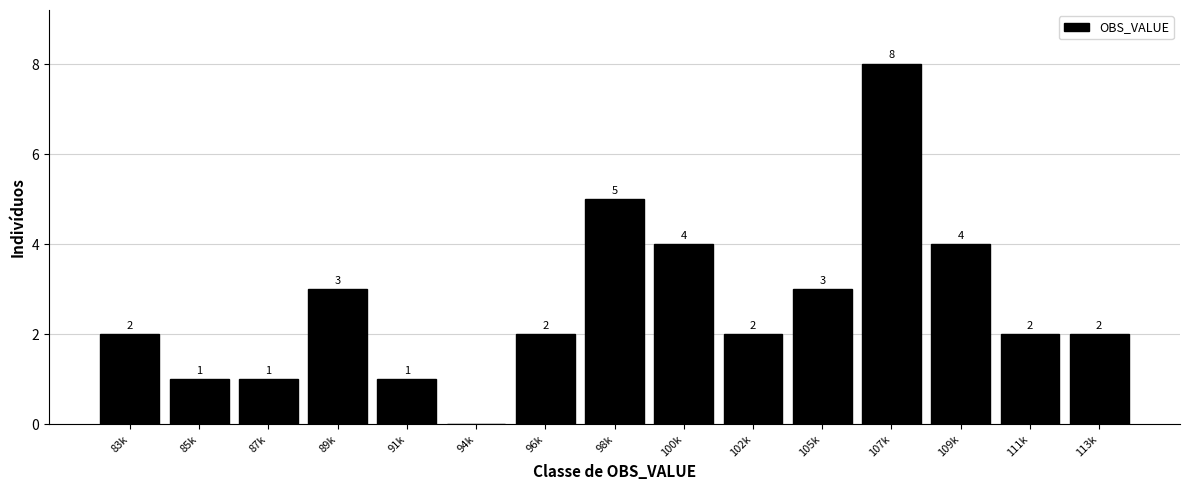

What is the greatest value displayed?

8